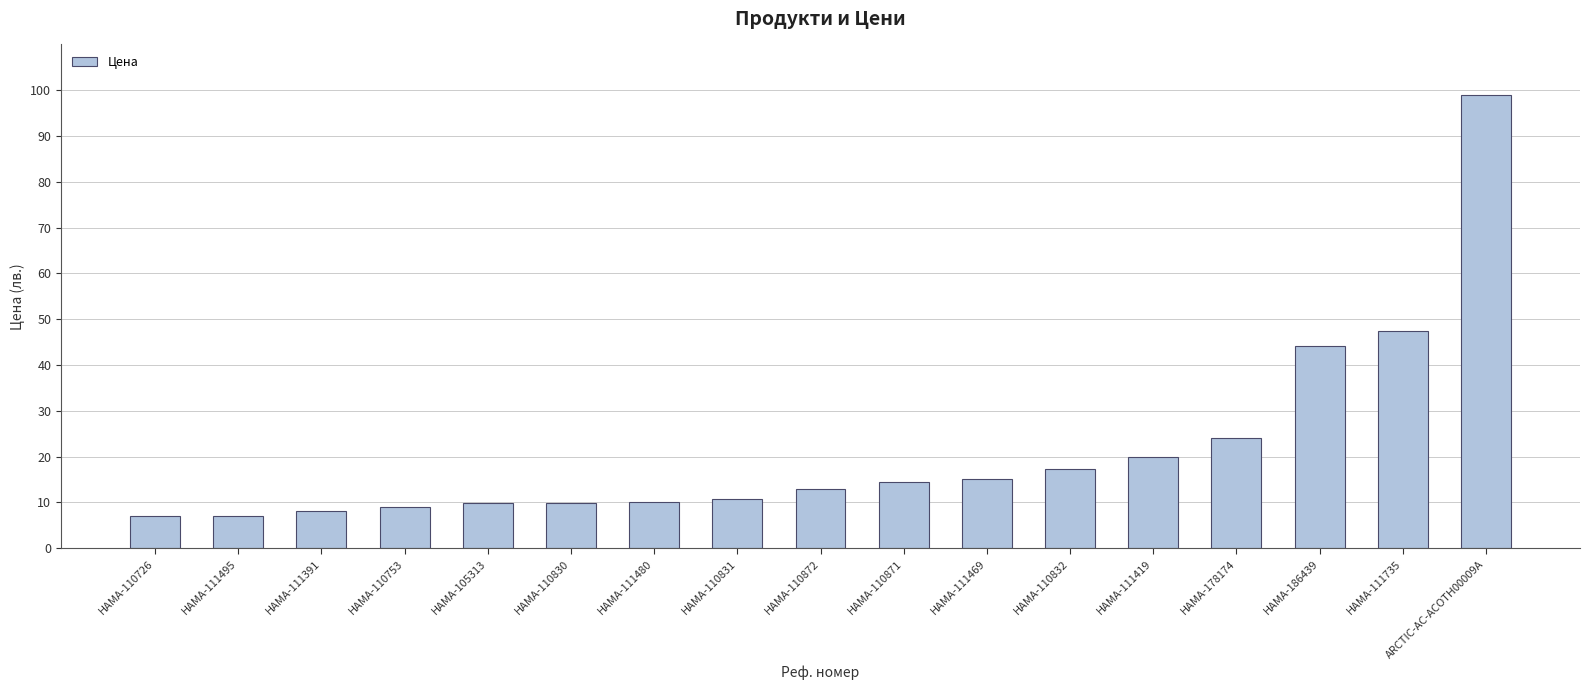

What is the greatest value displayed?

99.0